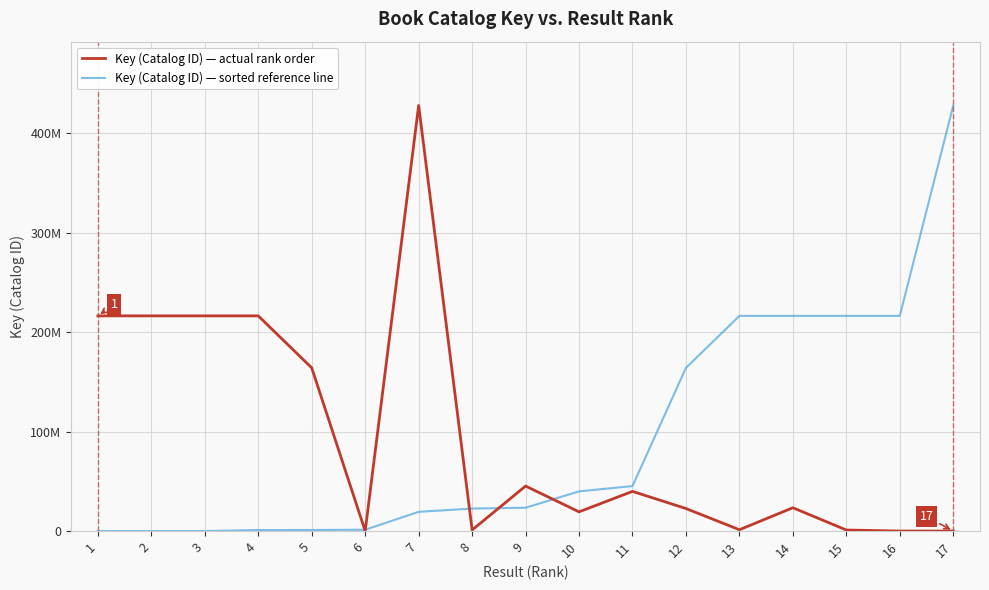

True or false: Key (Catalog ID) — sorted reference line has a value of 5666 at 2.

True